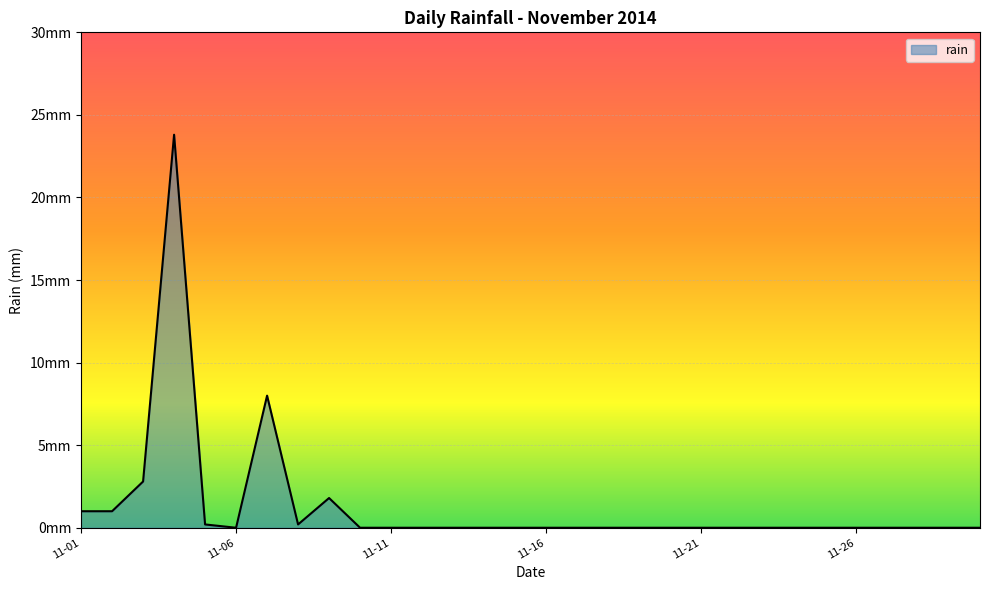

Is this an area chart (filled region under the line)?

Yes